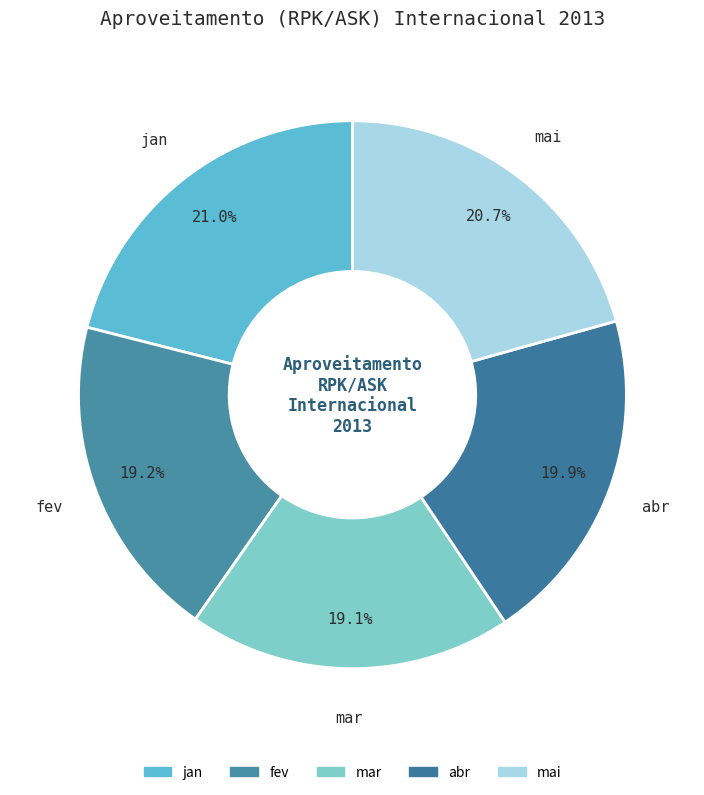

How many segments does this pie chart have?

5